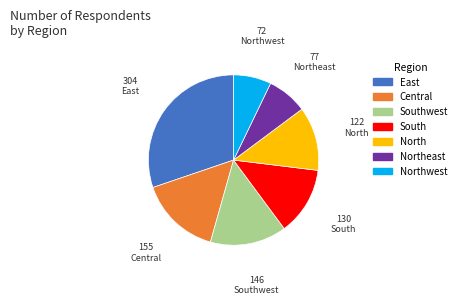

Between Northeast and North, which is larger?

North